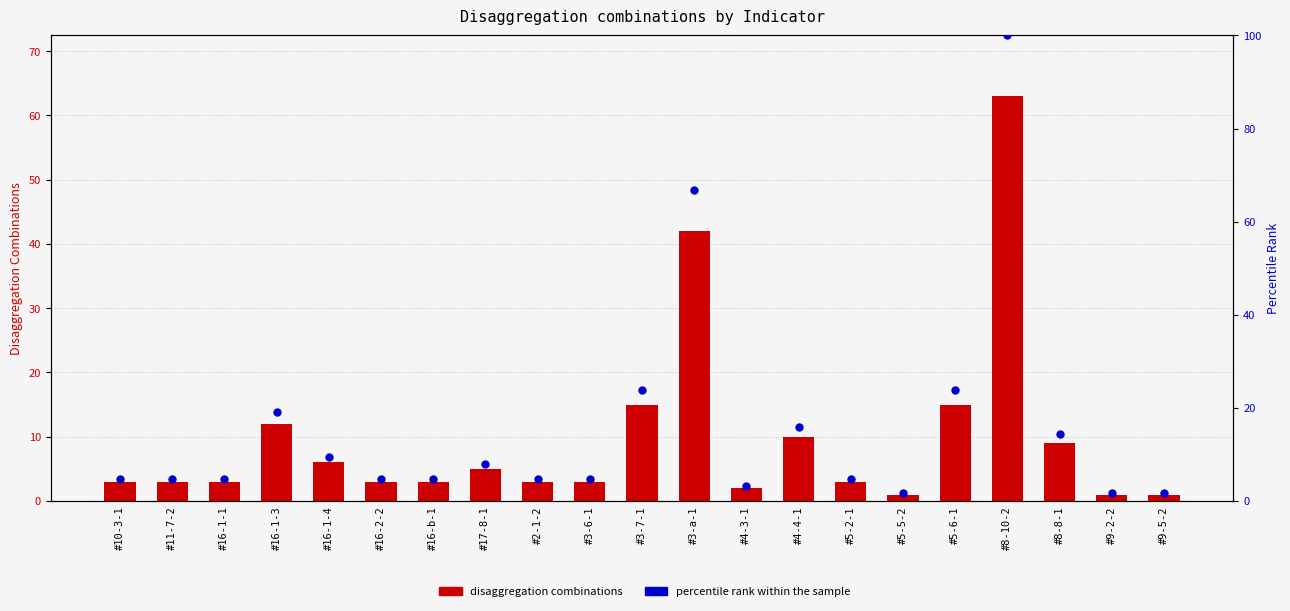

At how many categories does at least one series exceed 25?

2